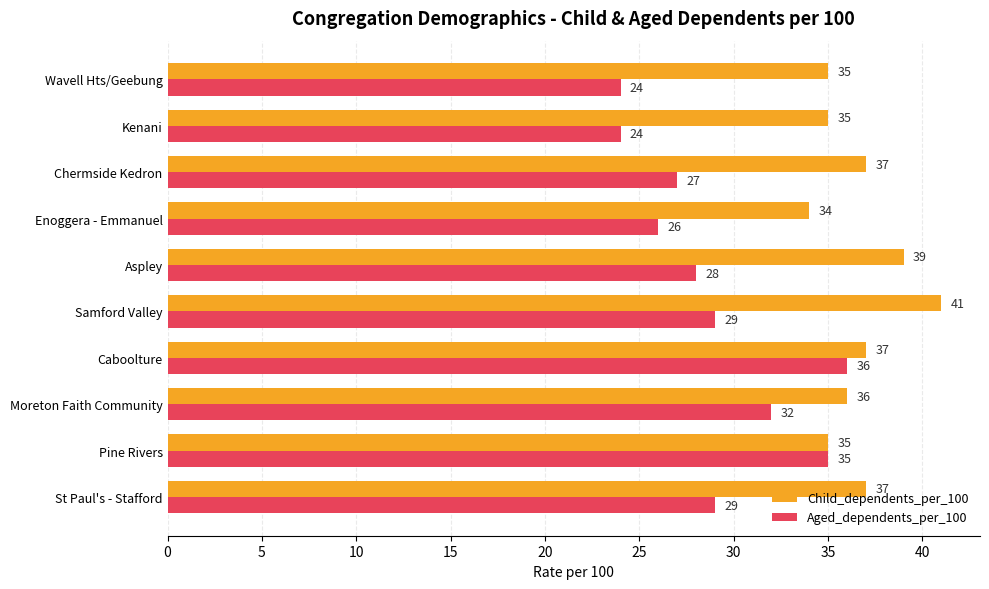

List the series in order of their overall mean, highest first.

Child_dependents_per_100, Aged_dependents_per_100